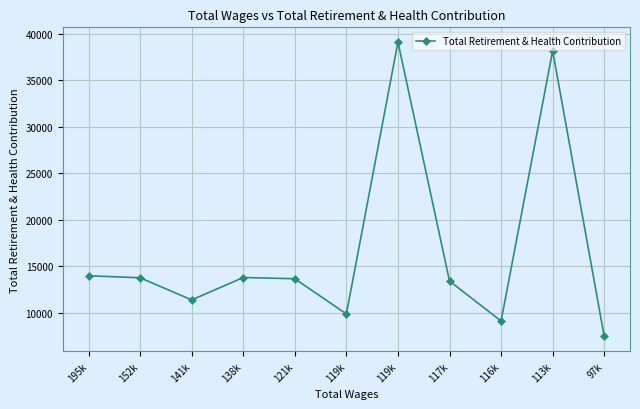

How many lines are shown in the chart?

1